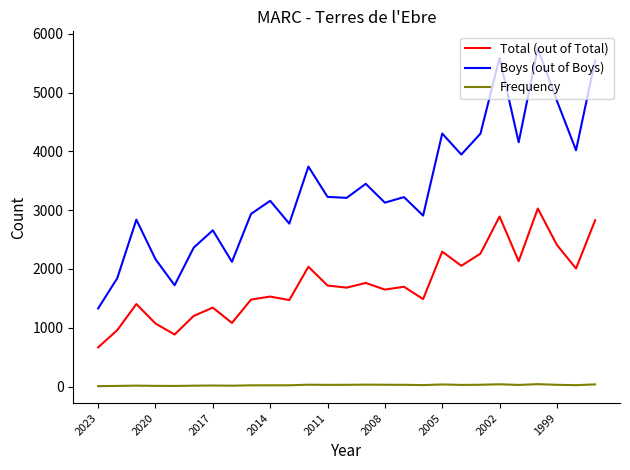

What is the difference between the maximum and minimum values in the Boys (out of Boys) series?

4424